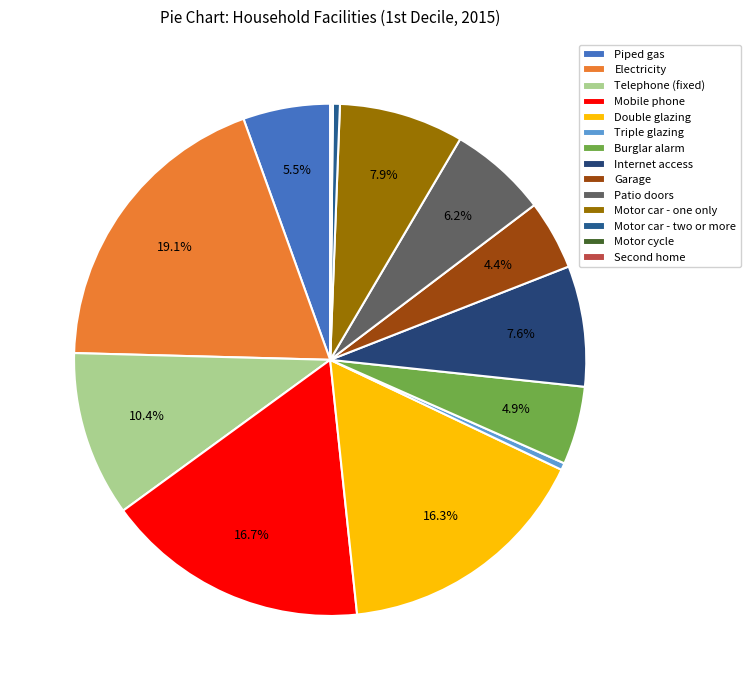

Which category has the biggest portion of the pie?

Electricity